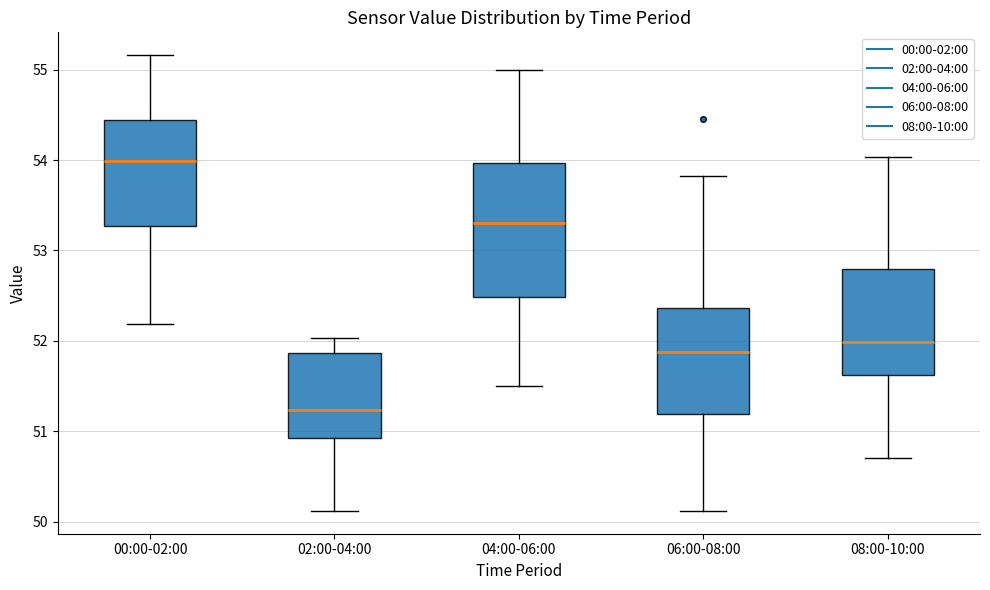

Which box's median line is the highest?

00:00-02:00